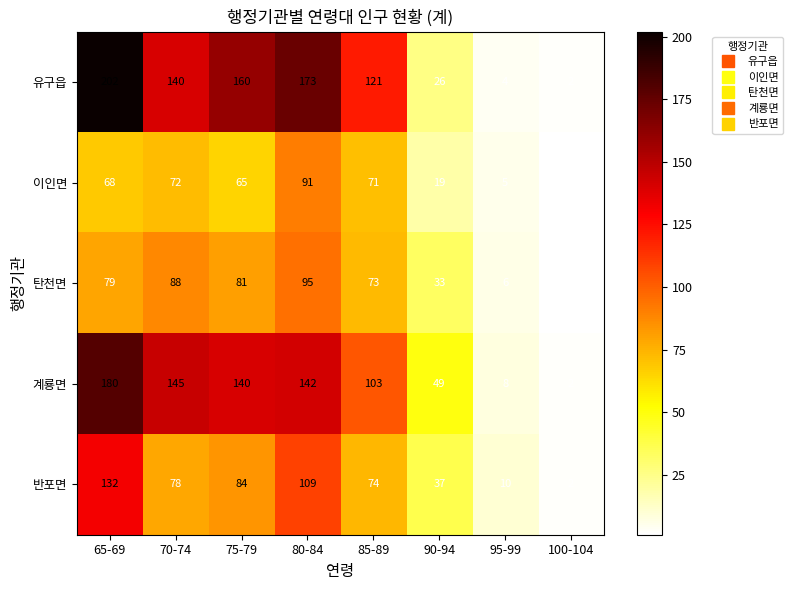

What is the spread (max minus min) of values at 75-79?

95